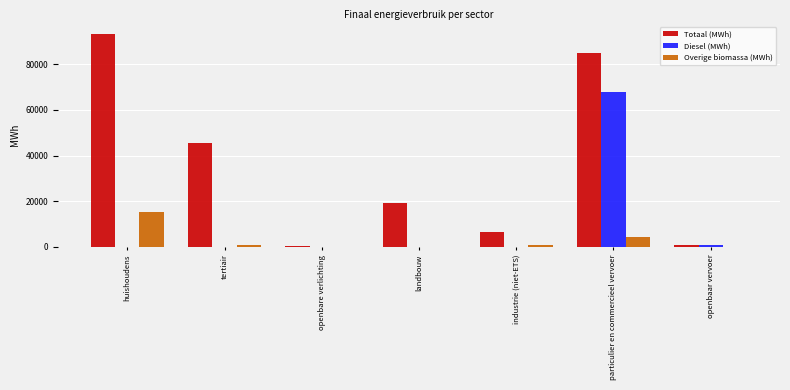

The Overige biomassa (MWh) series shows 5067.4 at openbare verlichting. True or false?

False